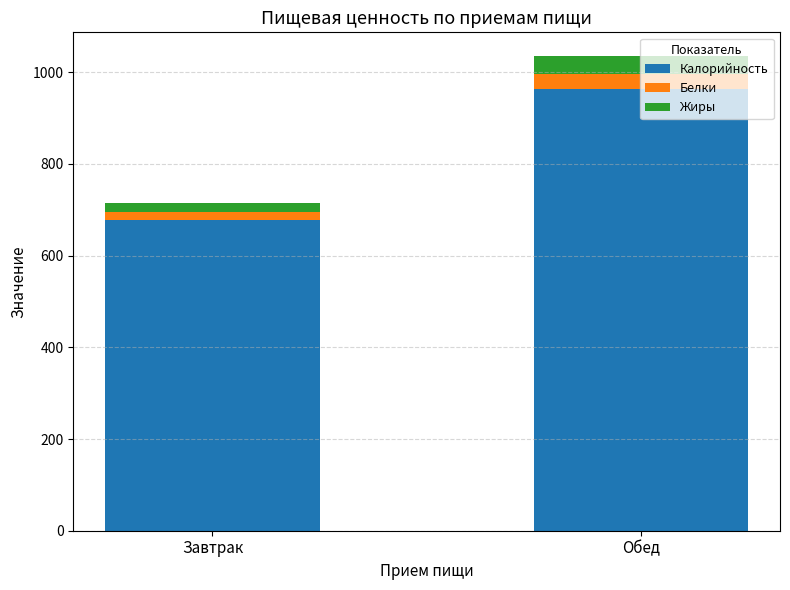

What is the difference between the maximum and minimum values in the Калорийность series?

286